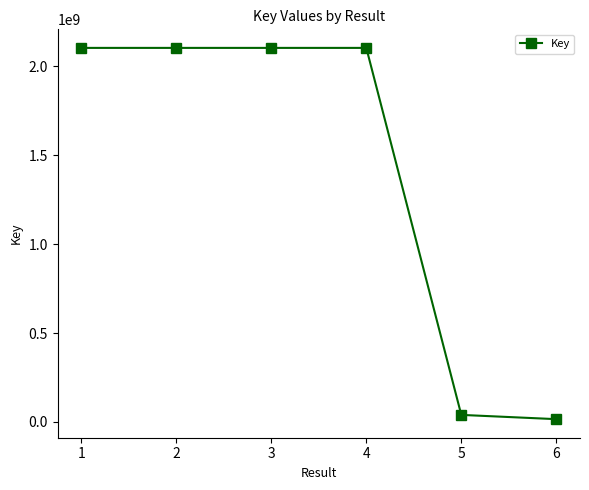

Which label corresponds to the smallest value in the chart?

6